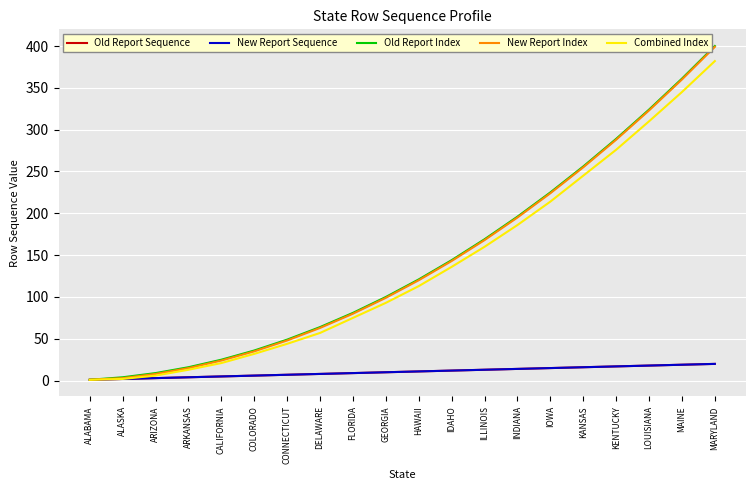

What value does the Old Report Sequence series have at CALIFORNIA?

5